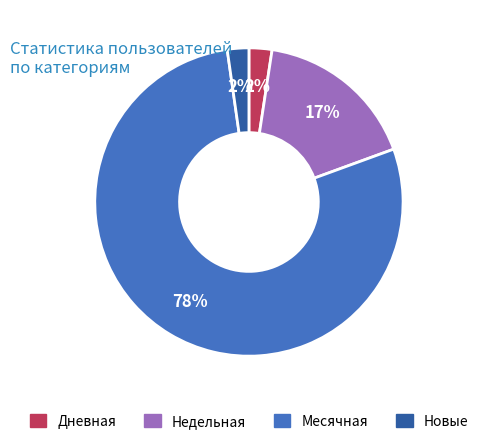

To the nearest percent, what is the average slice percentage?

25%